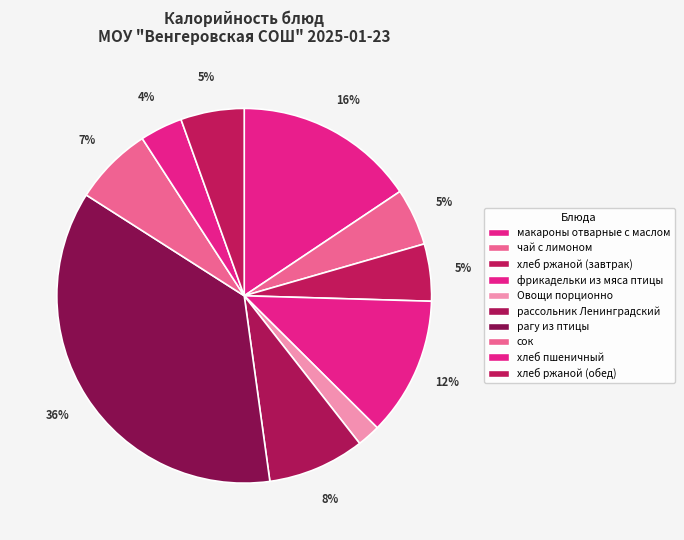

The сок slice represents 1% of the pie. True or false?

False